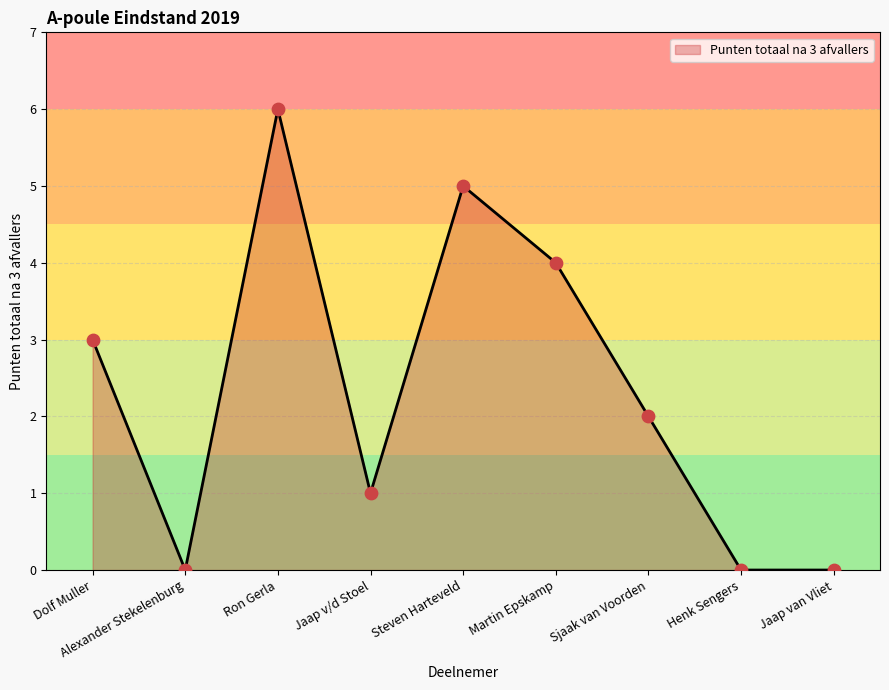

What is the change in value from Ron Gerla to Steven Harteveld?

-1